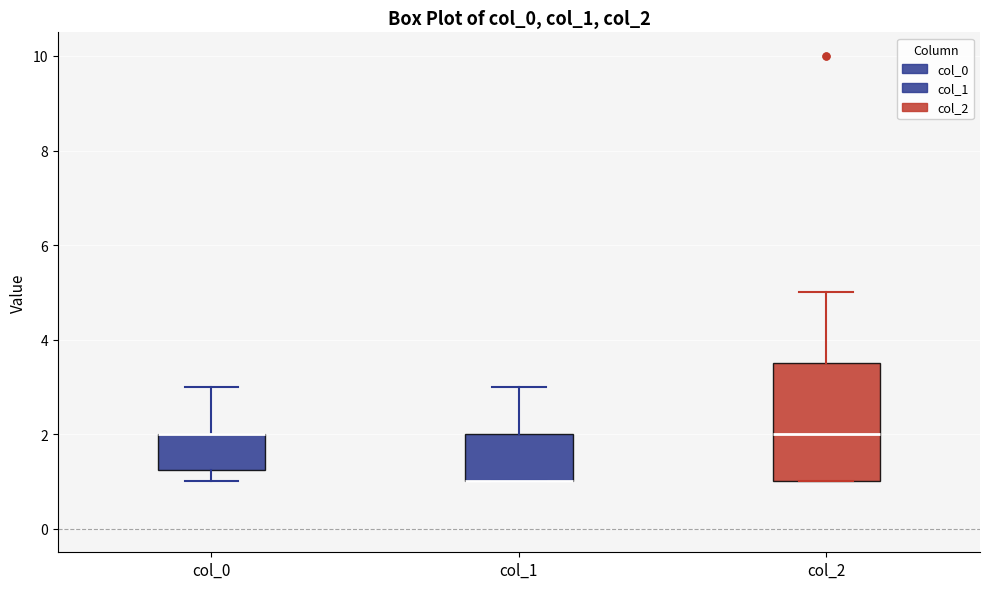

Comparing the boxes themselves (not the whiskers), which one is the tallest?

col_2